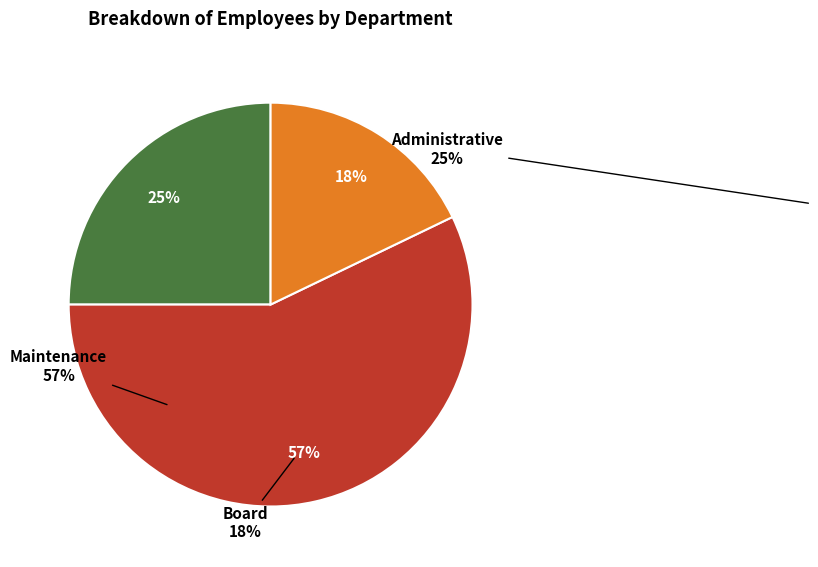

Does any single category account for the majority?

Yes